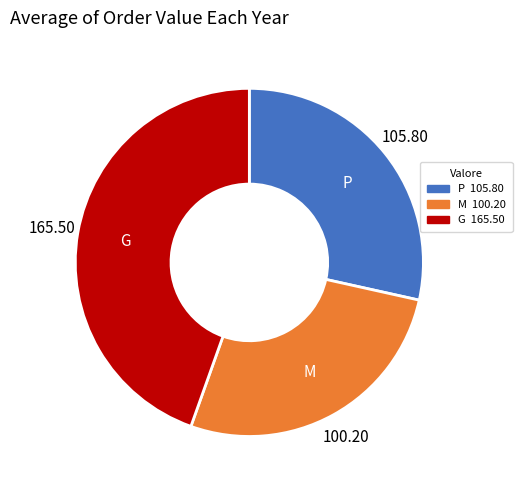

Combined, do G and M account for over 50%?

Yes